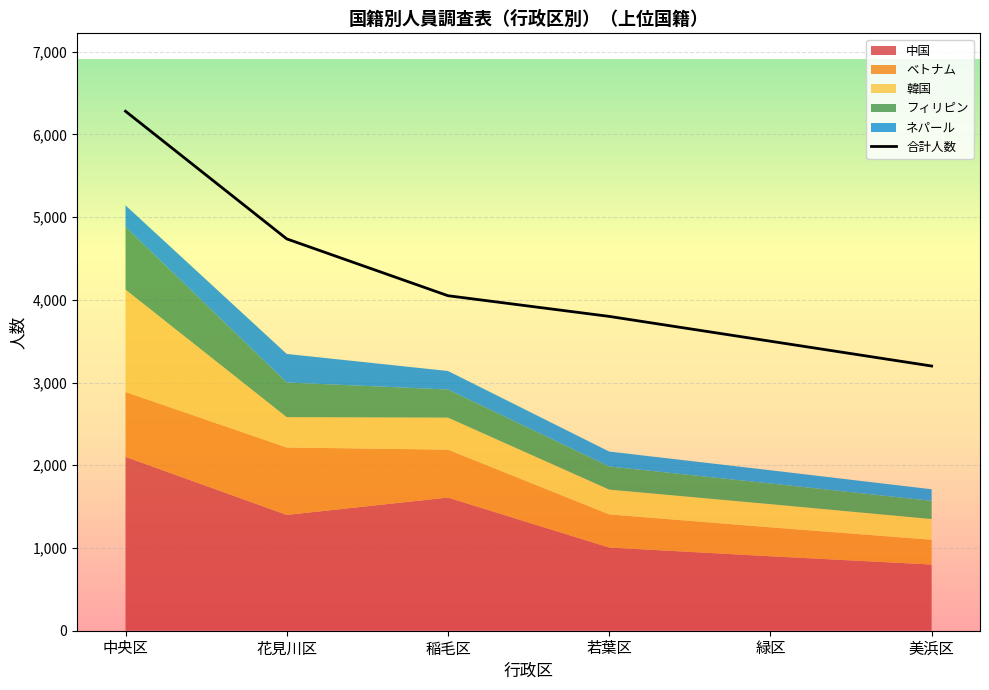

Which category has the highest value across all series?

中央区